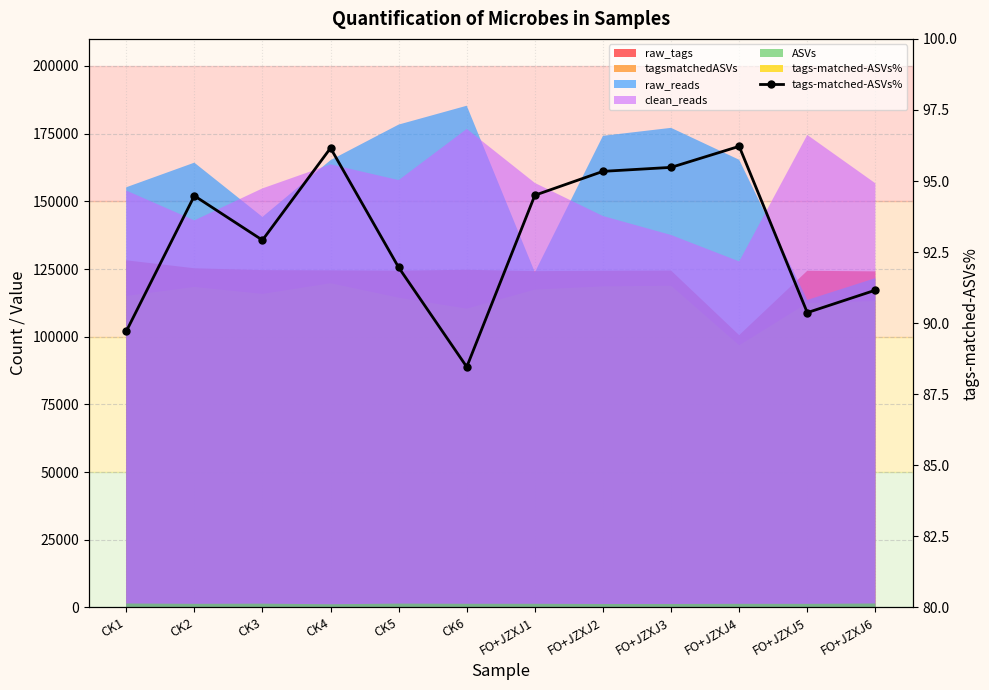

What is the change in value from CK1 to CK4?

+6.5